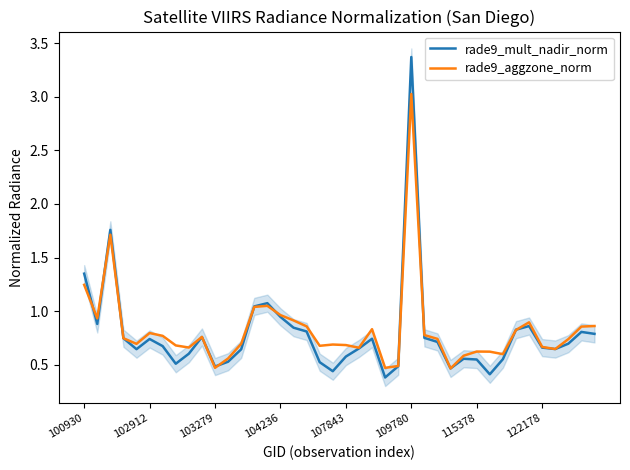

Which category has the highest value in the rade9_aggzone_norm series?

109780